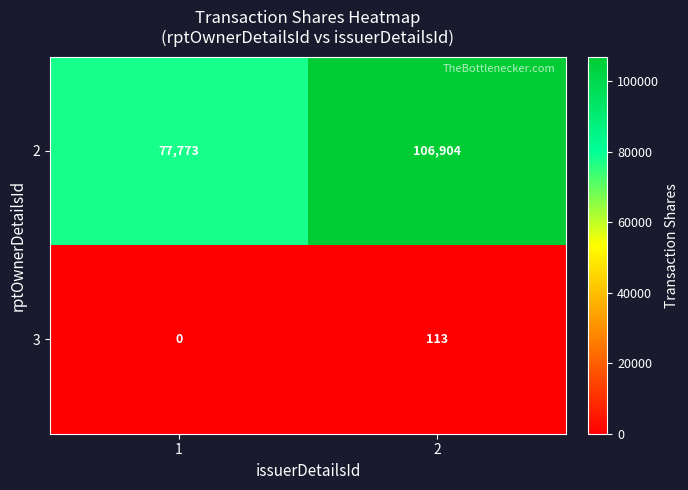

At which category is the sum across all series the highest?

2